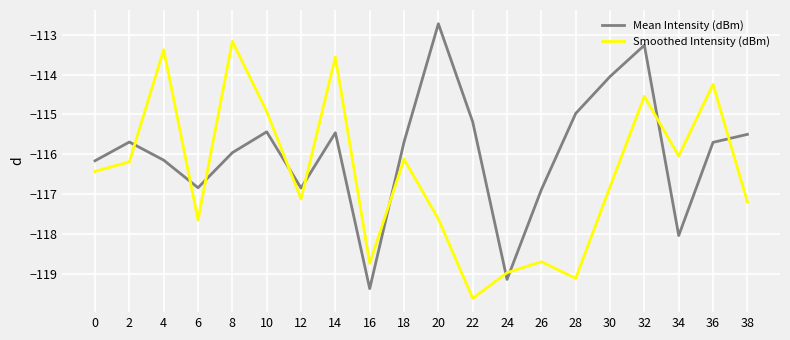

At which category does Smoothed Intensity (dBm) reach its first local peak?

4